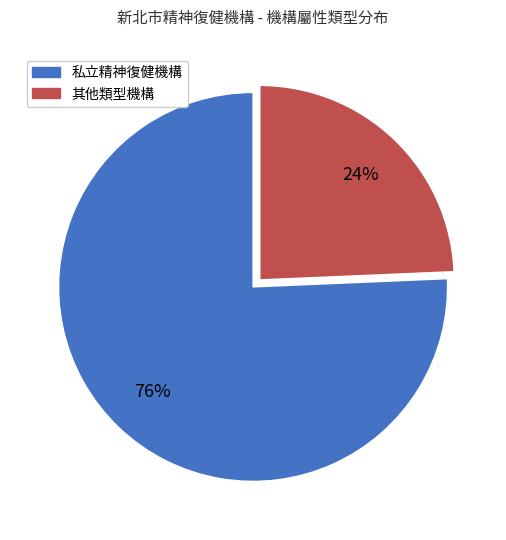

Is there any slice that represents more than half of the pie?

Yes